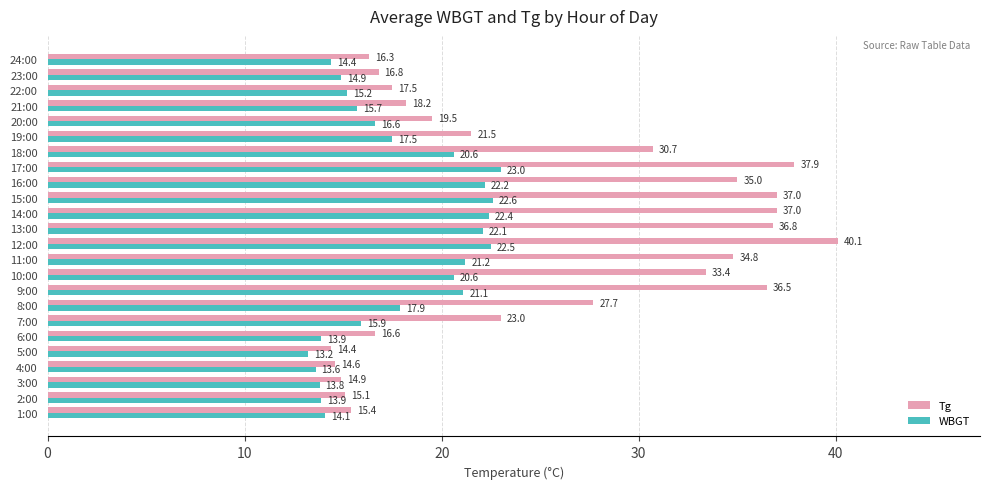

At which label is Tg closest to 27?

8:00